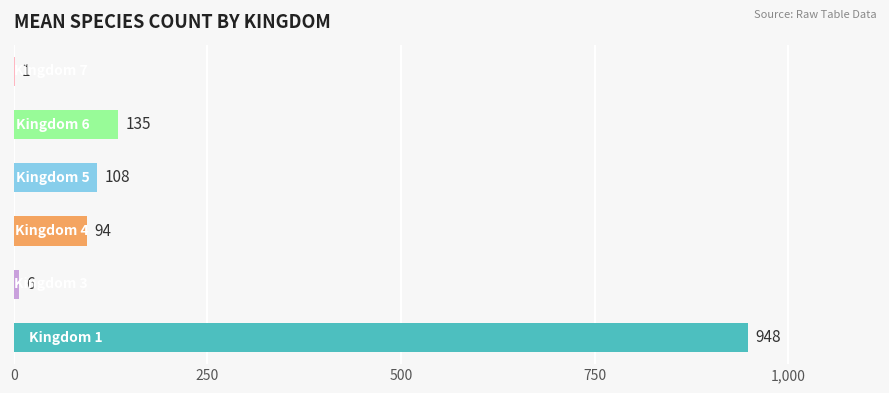

What is the greatest value displayed?

948